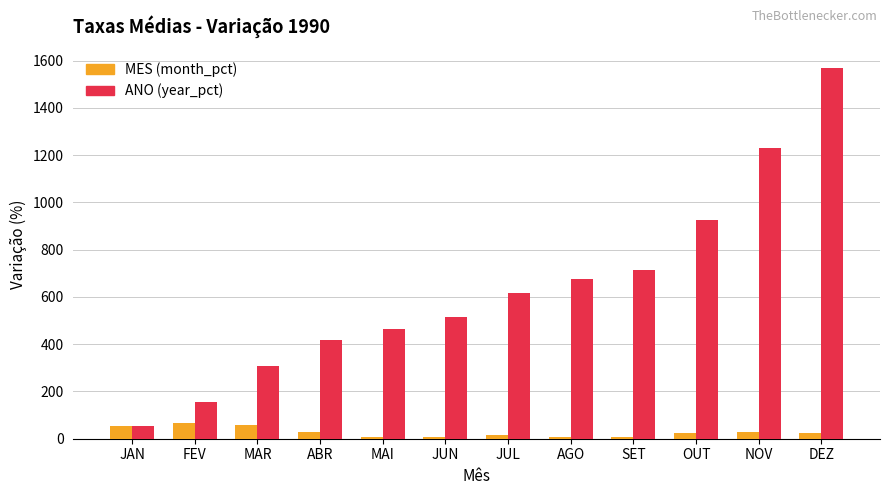

Which series has the widest spread of values?

ANO (year_pct)